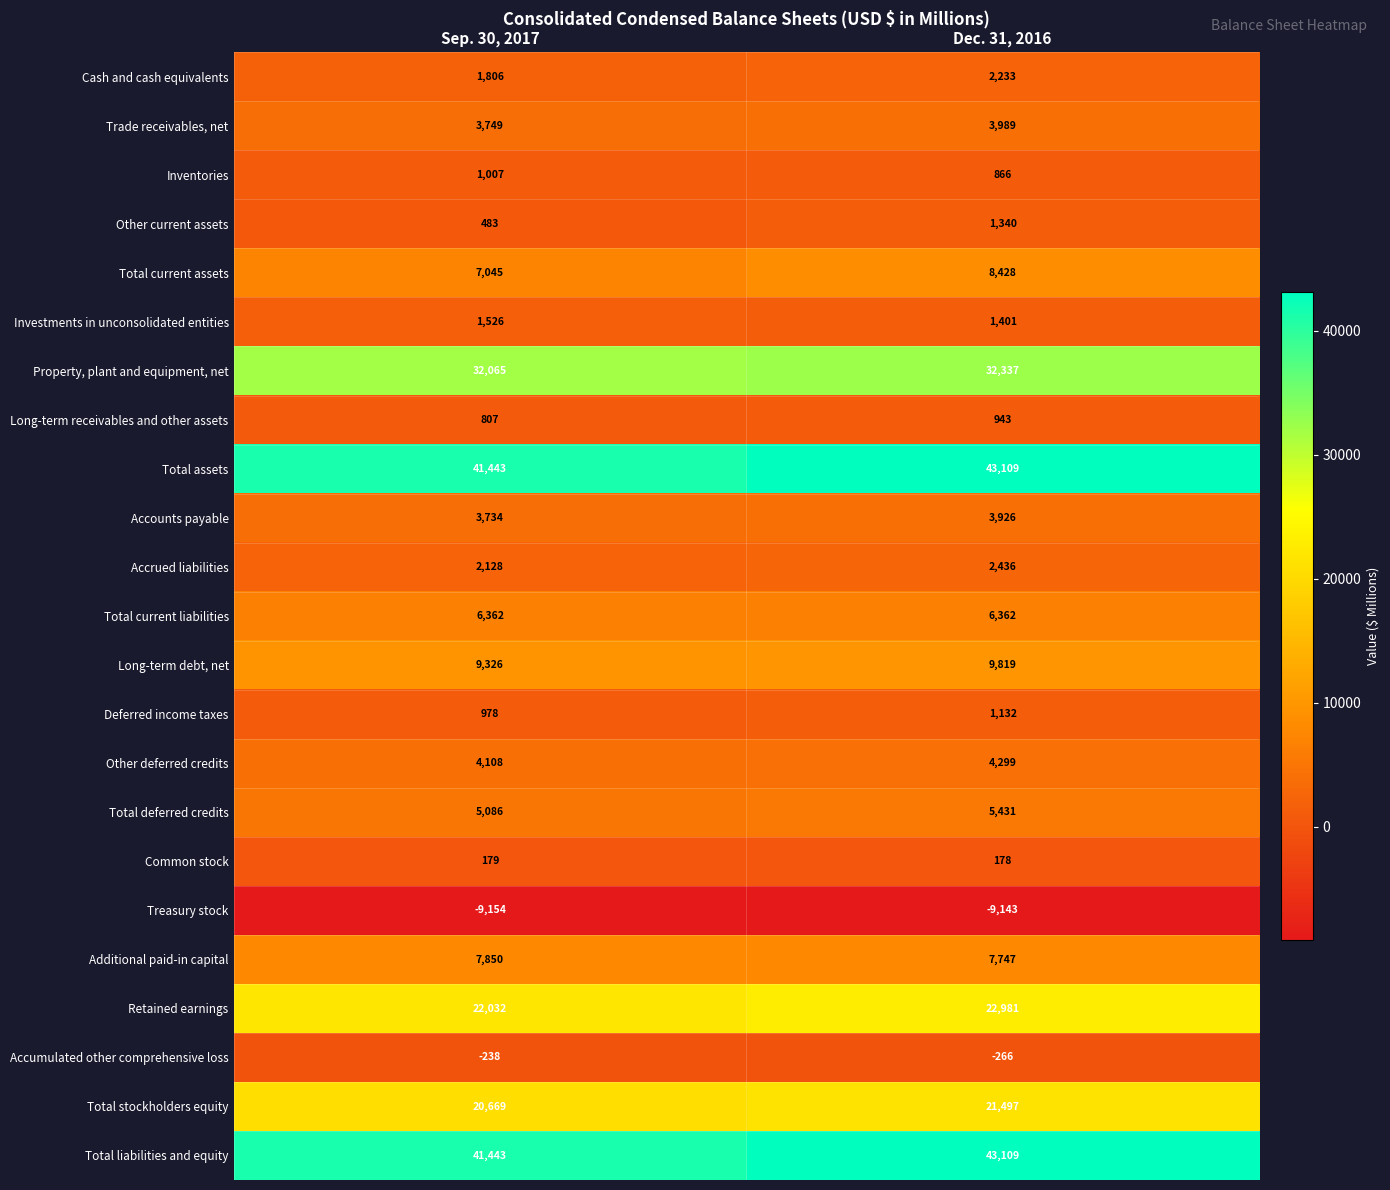

At how many categories does at least one series exceed 12751?

2